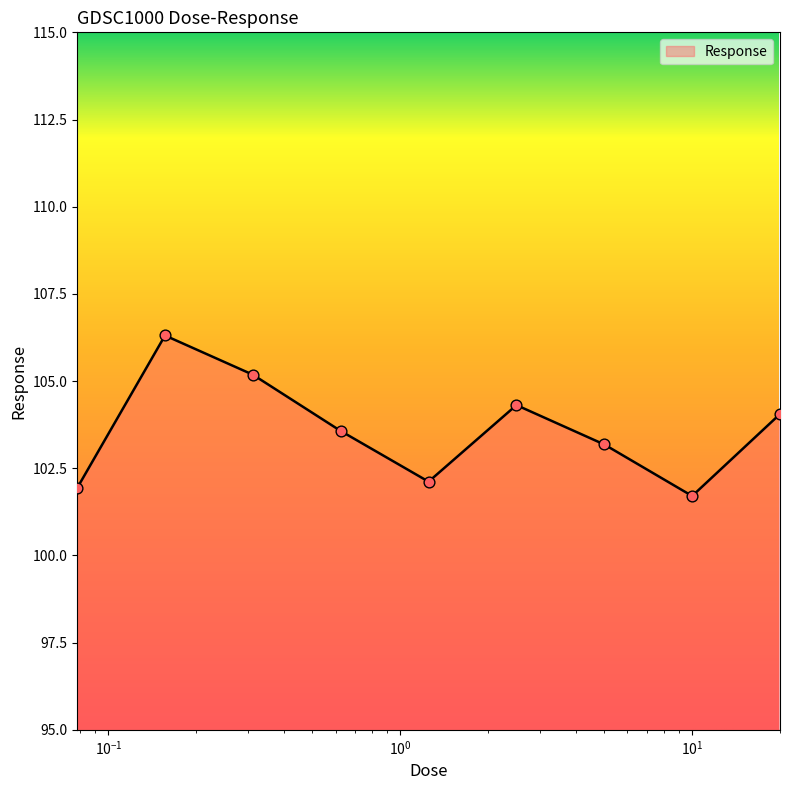

What is the greatest value displayed?

106.3